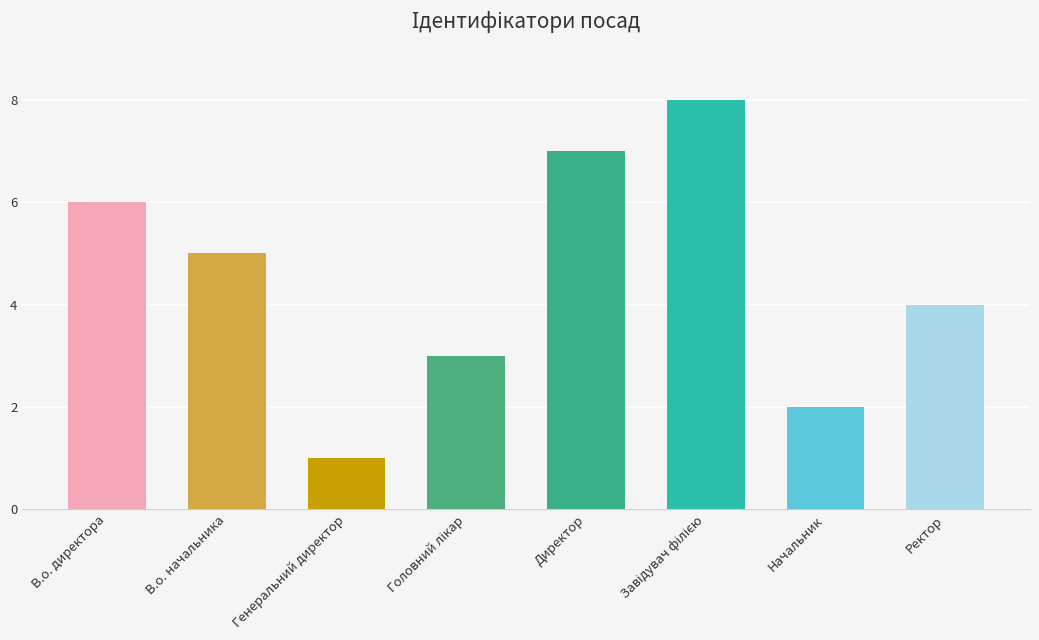

What is the difference between the maximum and minimum values?

7